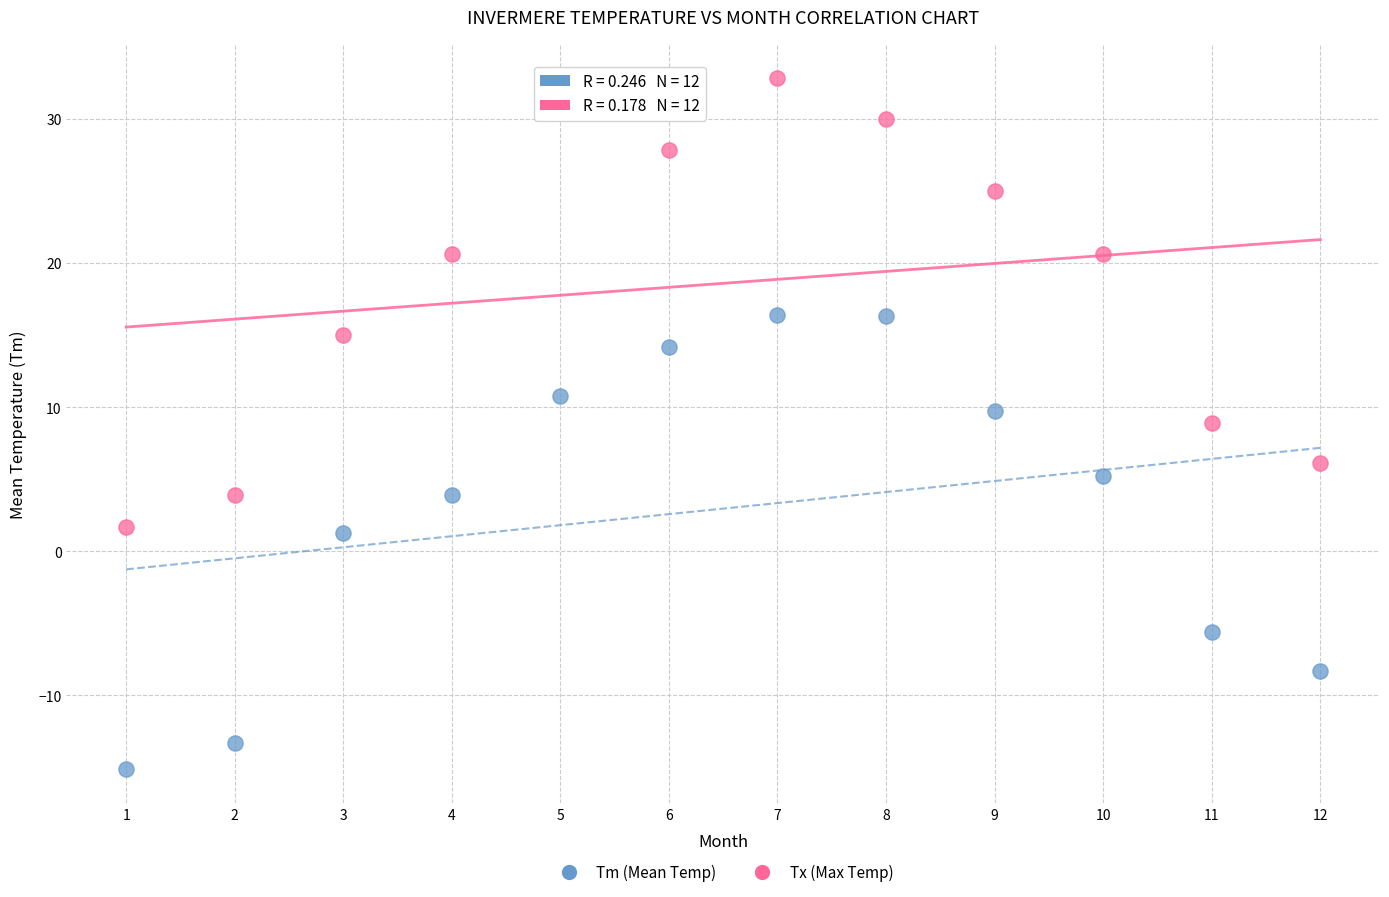

Across all data points, what is the range of Y values (max minus min)?

47.9